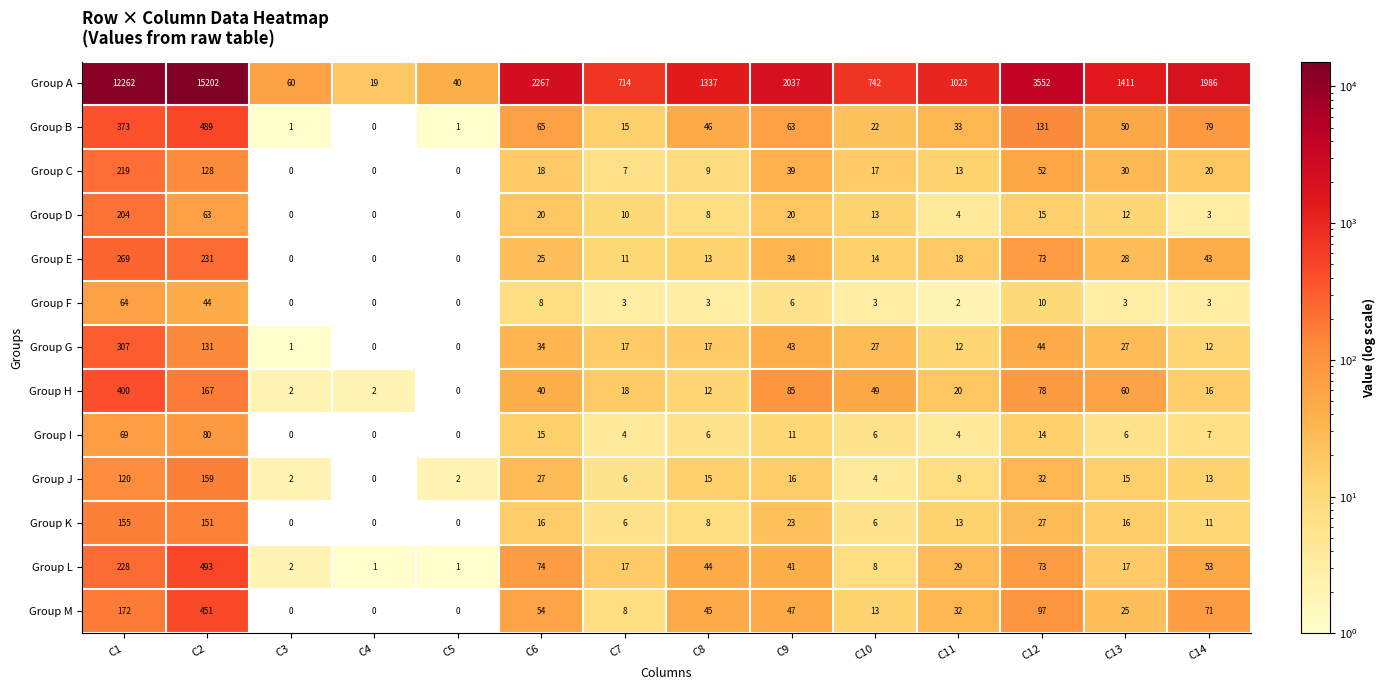

Which series changed the most between C1 and C3?

Group A